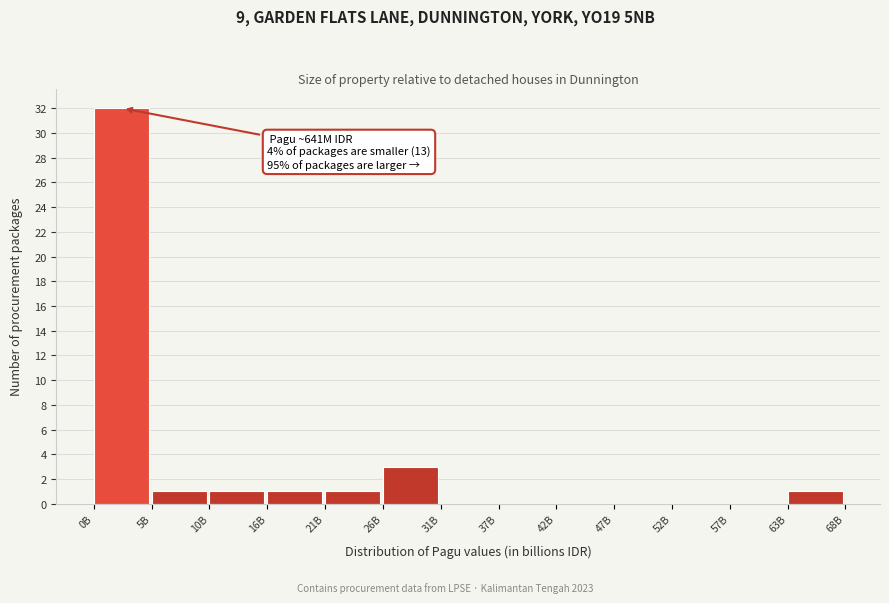

Reading left to right, what are all the values shown in this chart?

0B=32	5B=1	10B=1	16B=1	21B=1	26B=3	31B=0	37B=0	42B=0	47B=0	52B=0	57B=0	63B=1